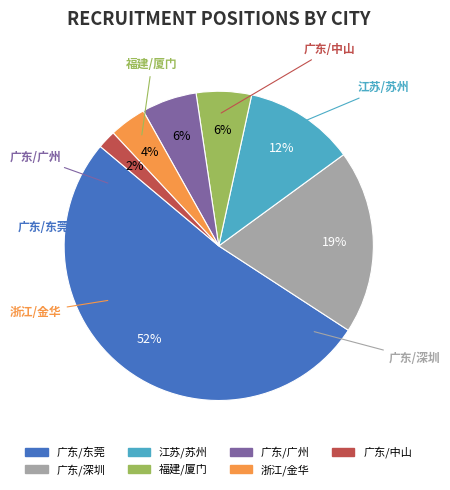

To the nearest percent, what percentage of the pie is 广东/广州?

6%